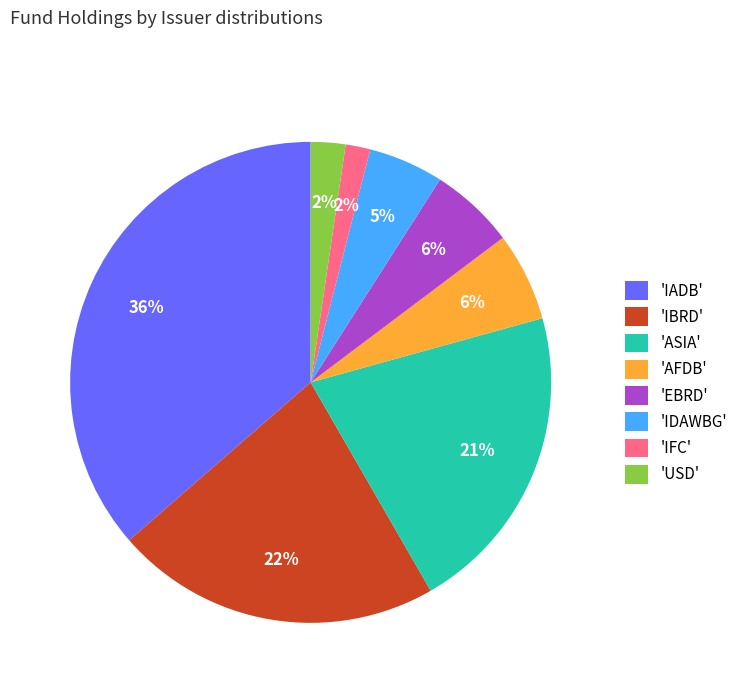

Combined, do 'AFDB' and 'IBRD' account for over 50%?

No